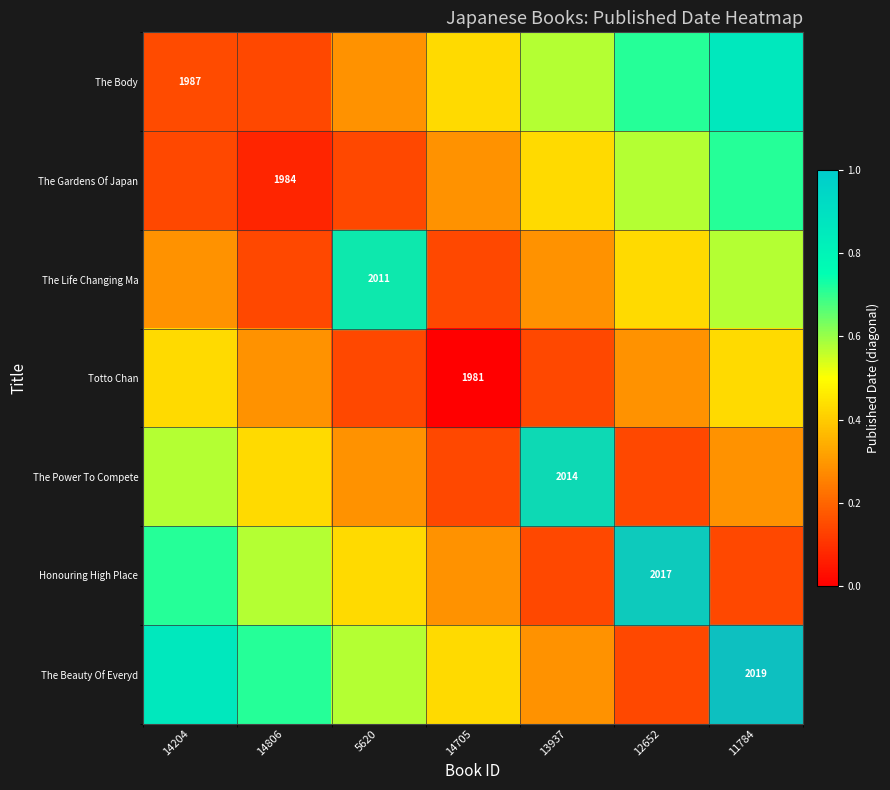

Is the value of Totto Chan at 14705 greater than the value of The Beauty Of Everyd at 11784?

No